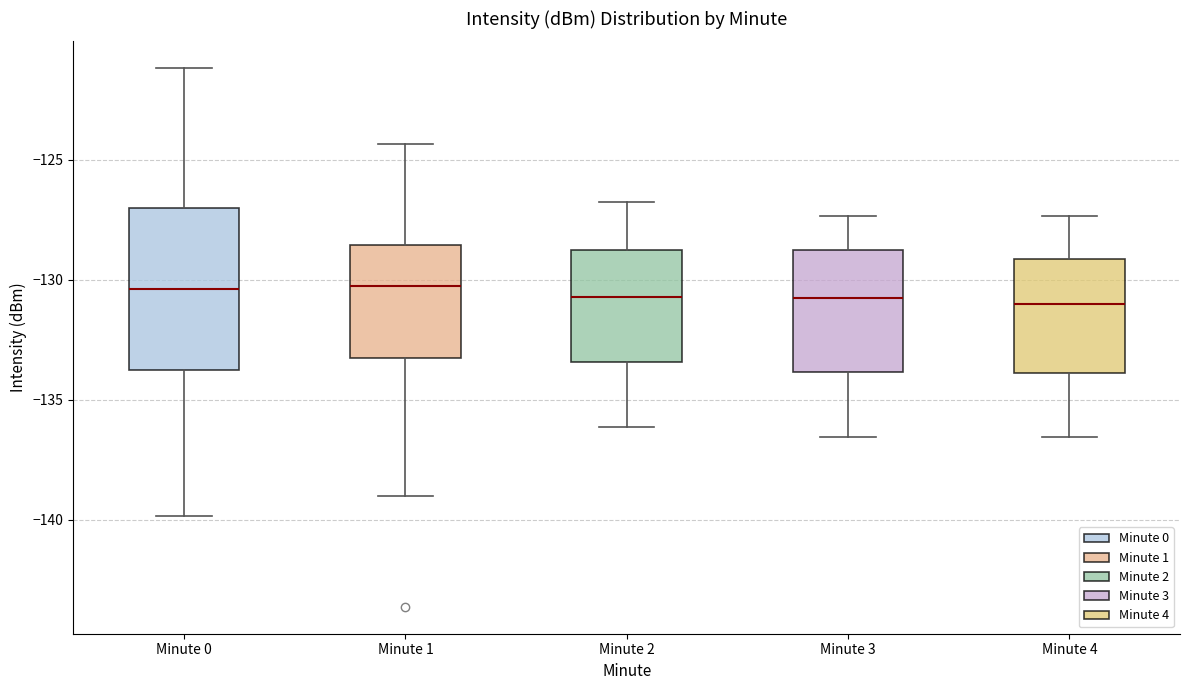

Which box is the tallest, from its lower edge to its upper edge?

Minute 0